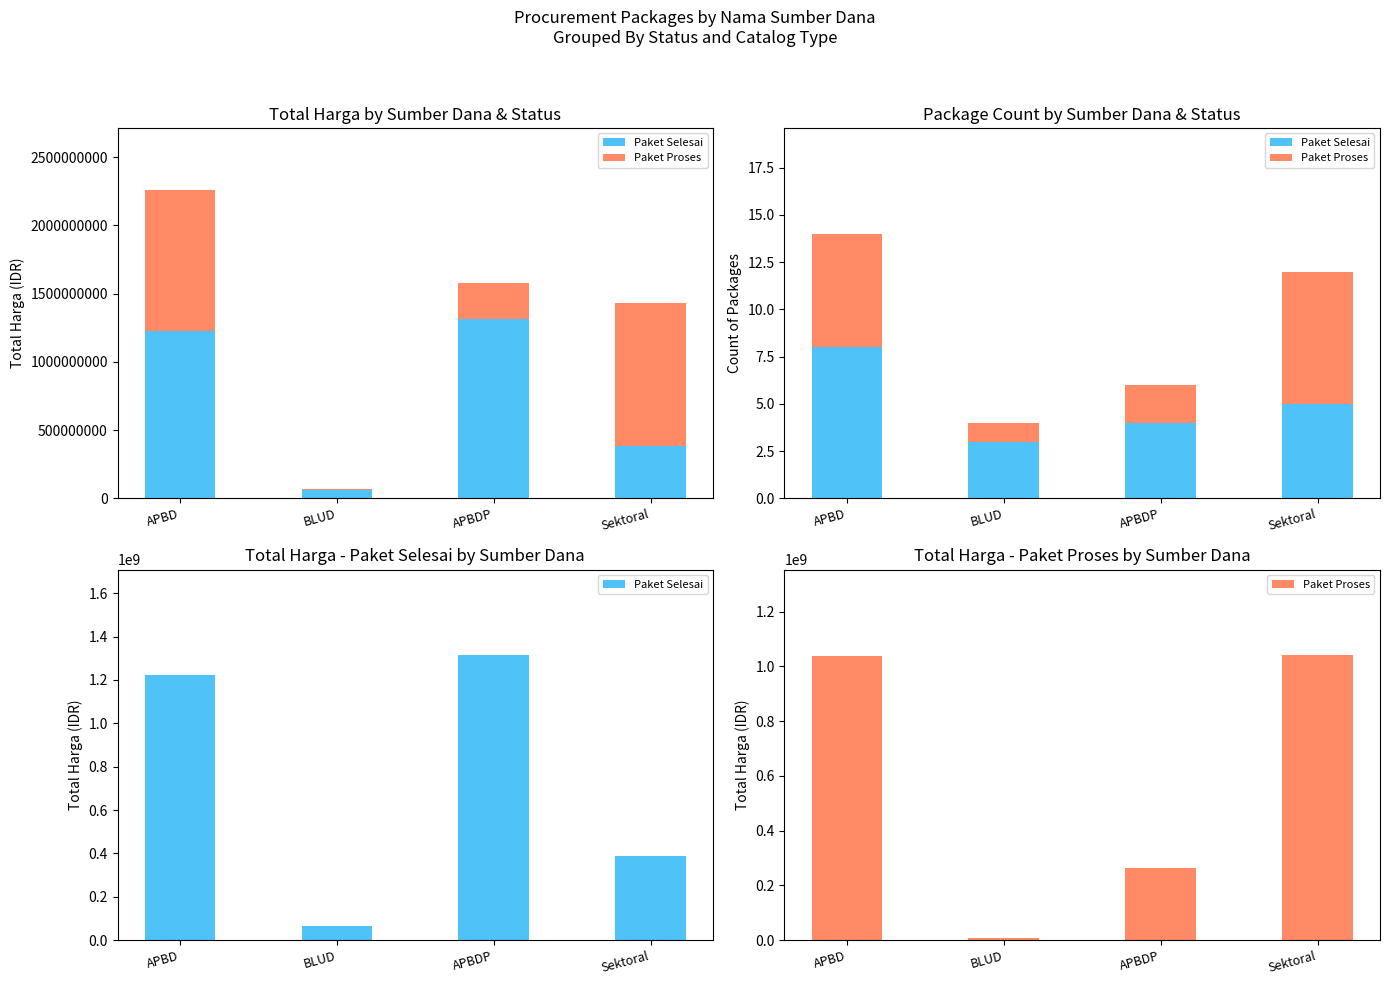

True or false: Paket Selesai has a value of 100793079 at BLUD.

False